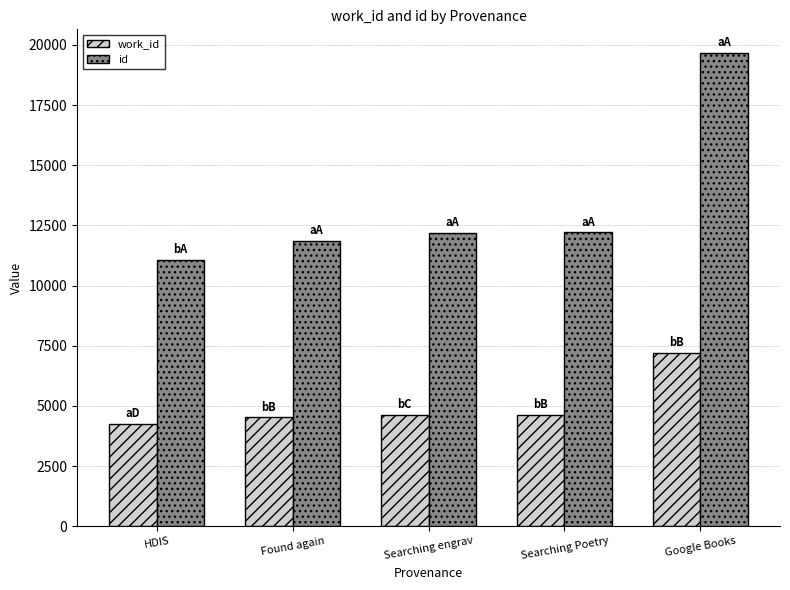

How many data points in id are less than 12205?

2